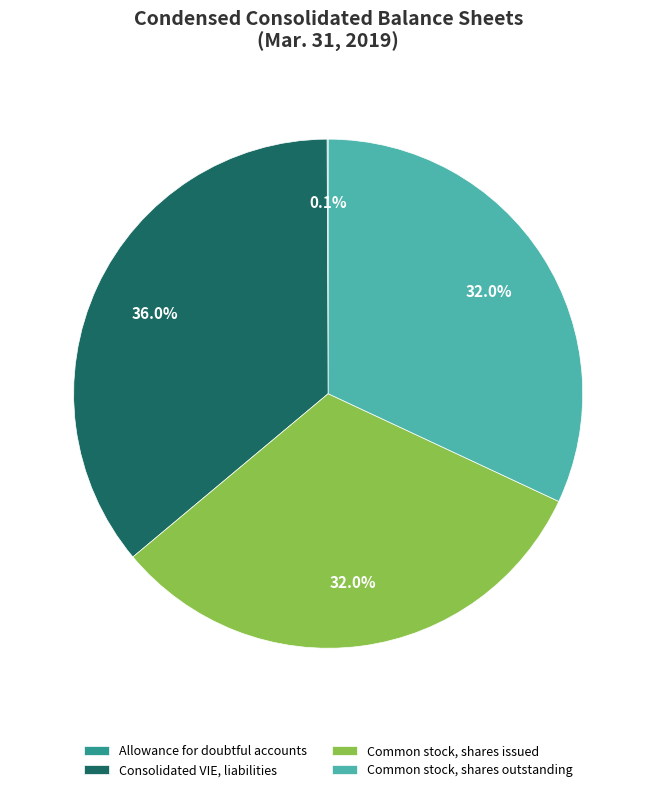

Is the sum of Consolidated VIE, liabilities and Common stock, shares issued greater than half?

Yes